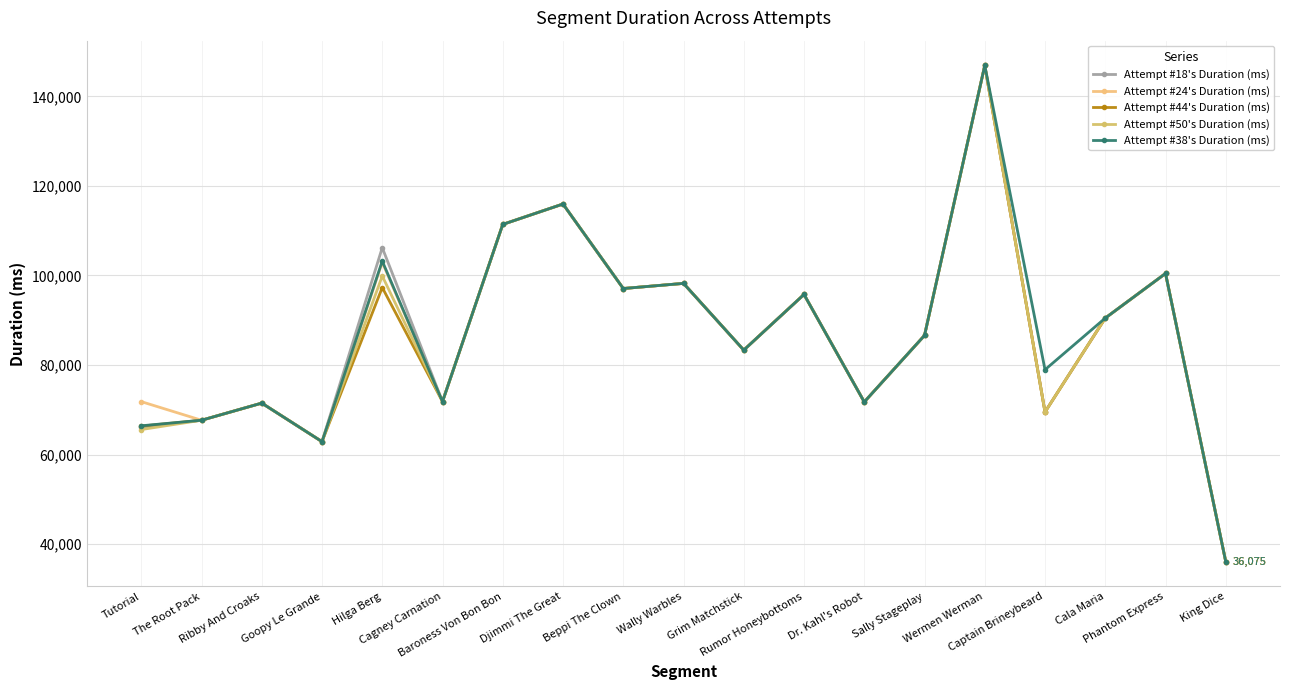

Count the number of data series in this chart.

5